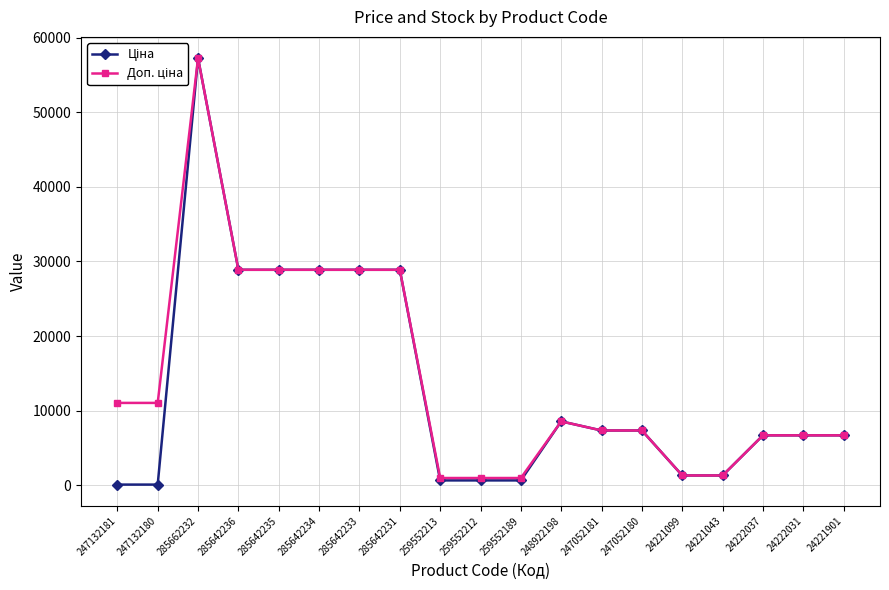

Count the number of data series in this chart.

2